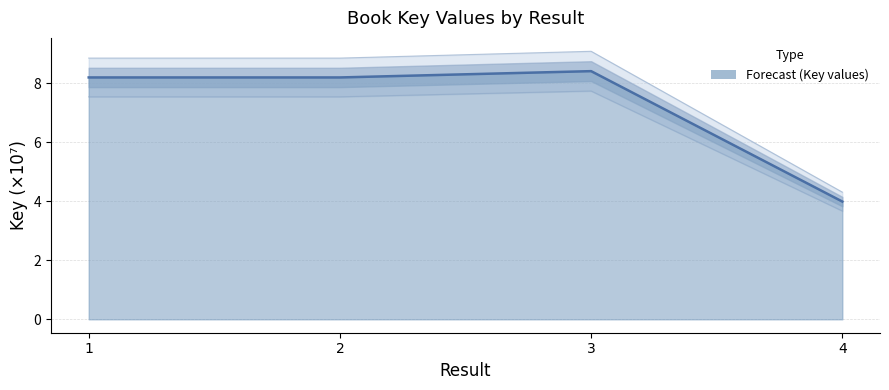

True or false: there are more than 0 points higher than both neighbors.

True